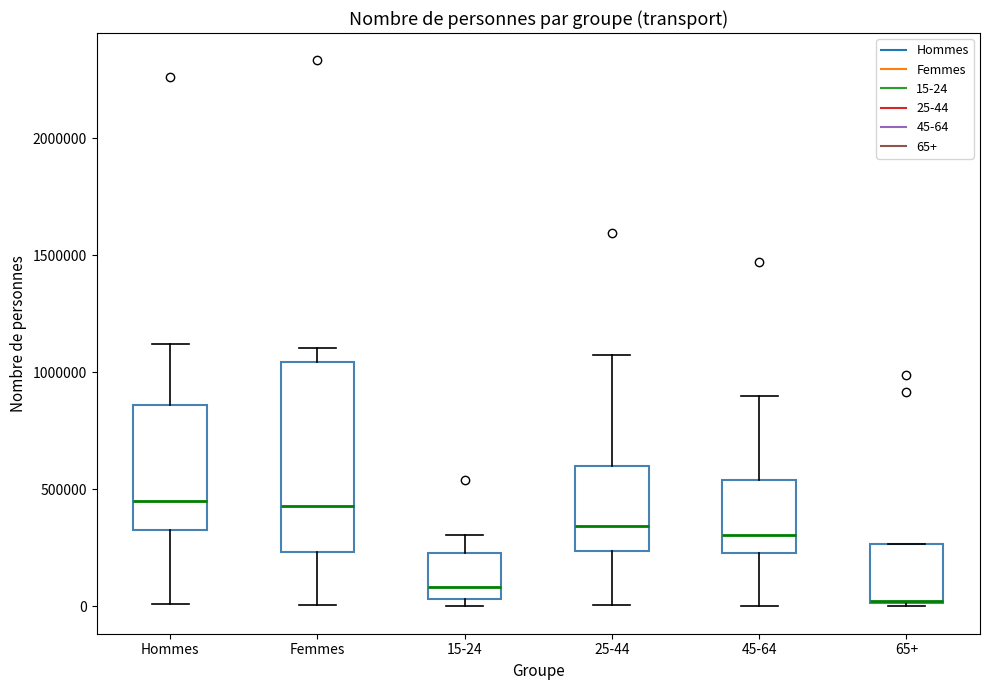

Which box is the tallest, from its lower edge to its upper edge?

Femmes